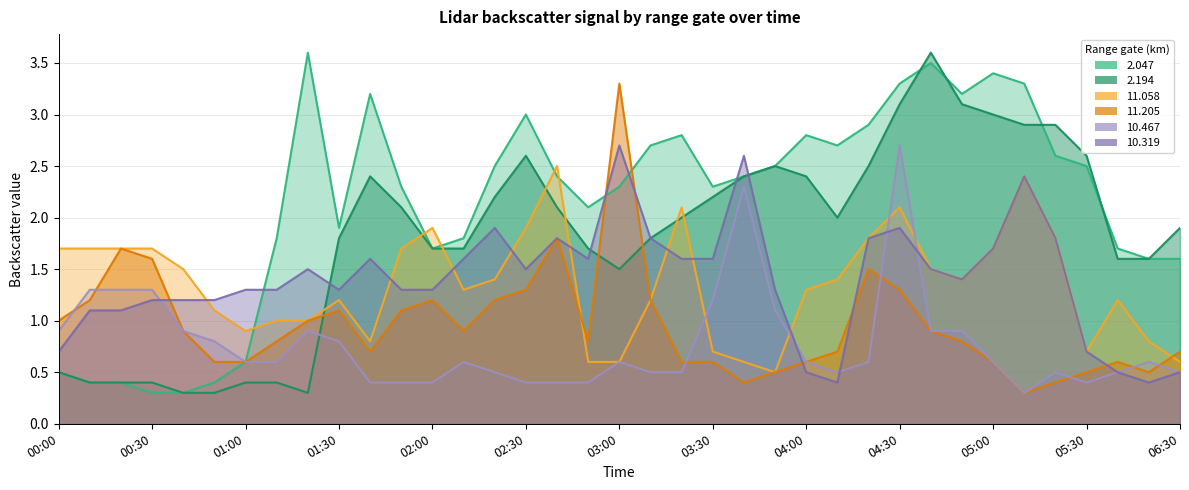

How many times do 11.058 and 2.194 cross each other?

7